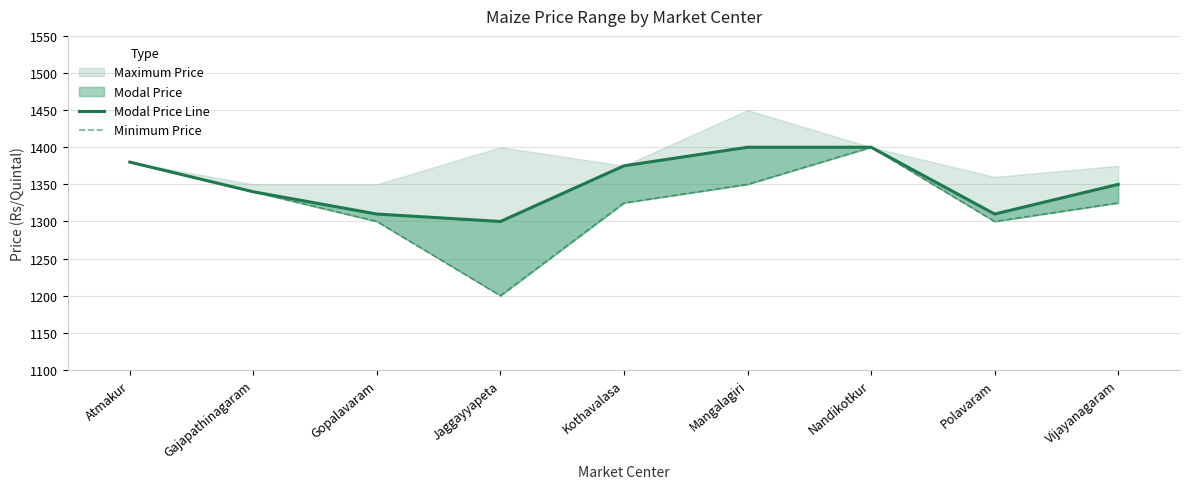

True or false: Minimum Price and Modal Price Line intersect in this chart.

False